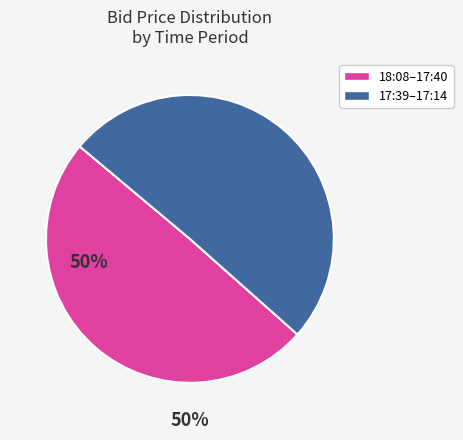

How many segments does this pie chart have?

2